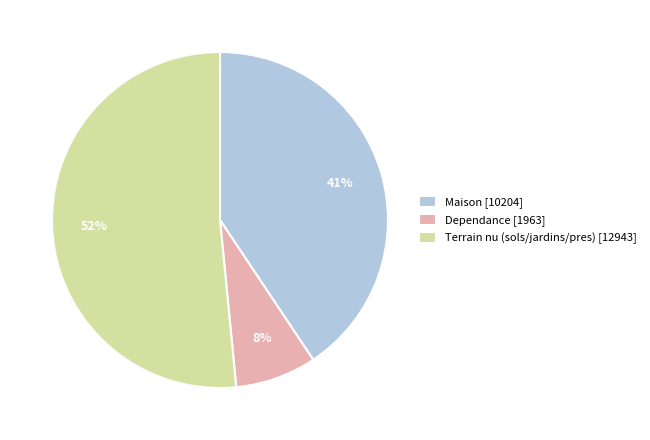

Count the number of slices in the pie.

3